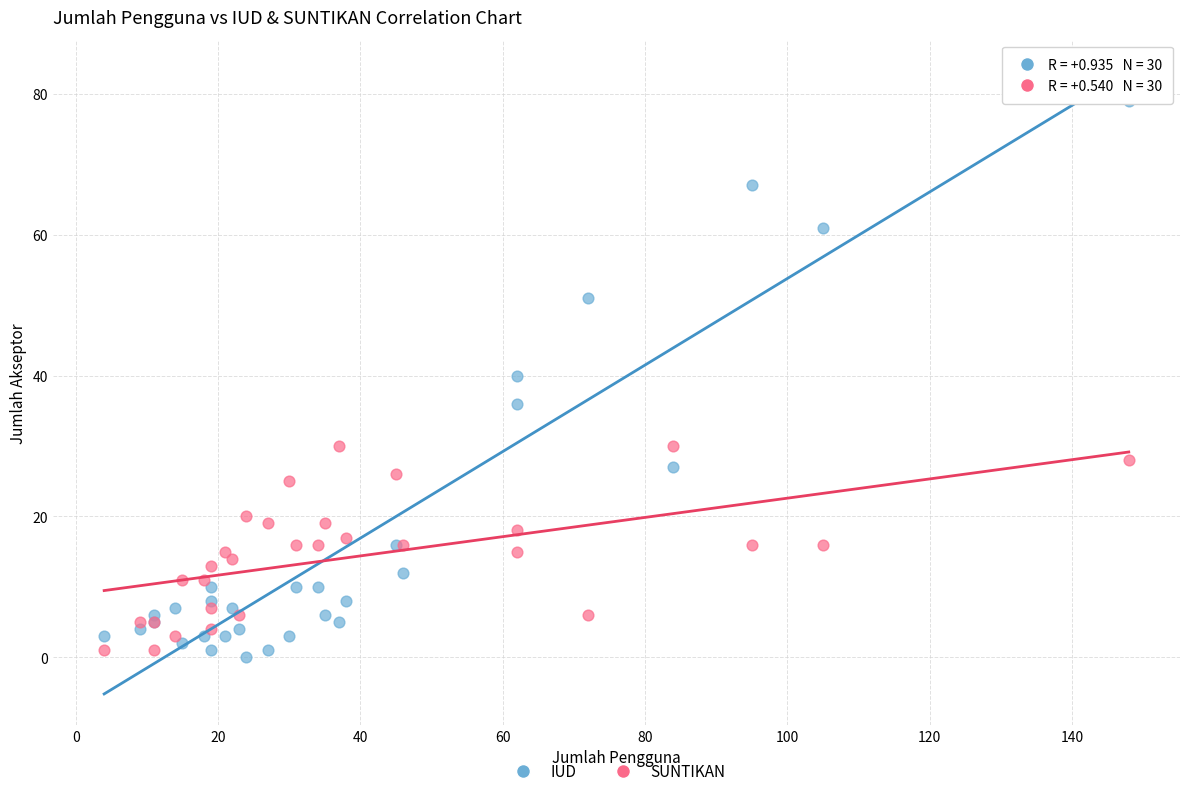

Which series reaches the maximum Y coordinate?

IUD